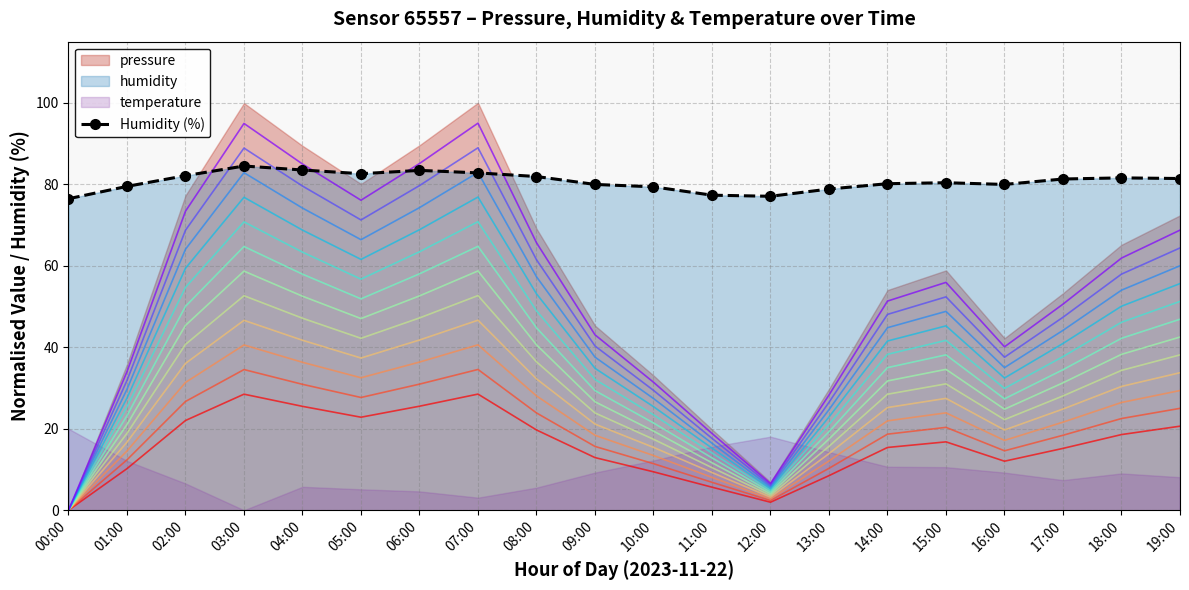

How many values are below 81?

10